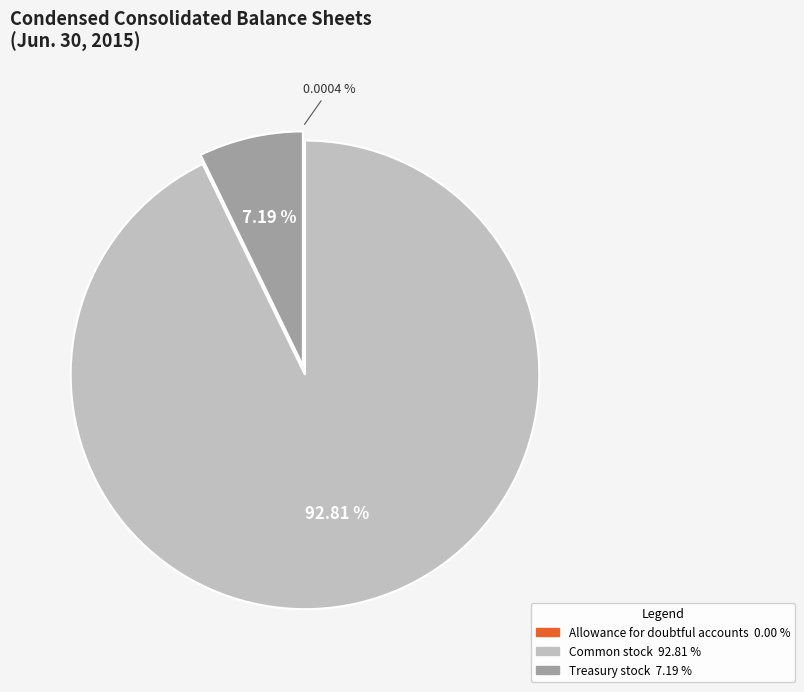

Does any single category account for the majority?

Yes